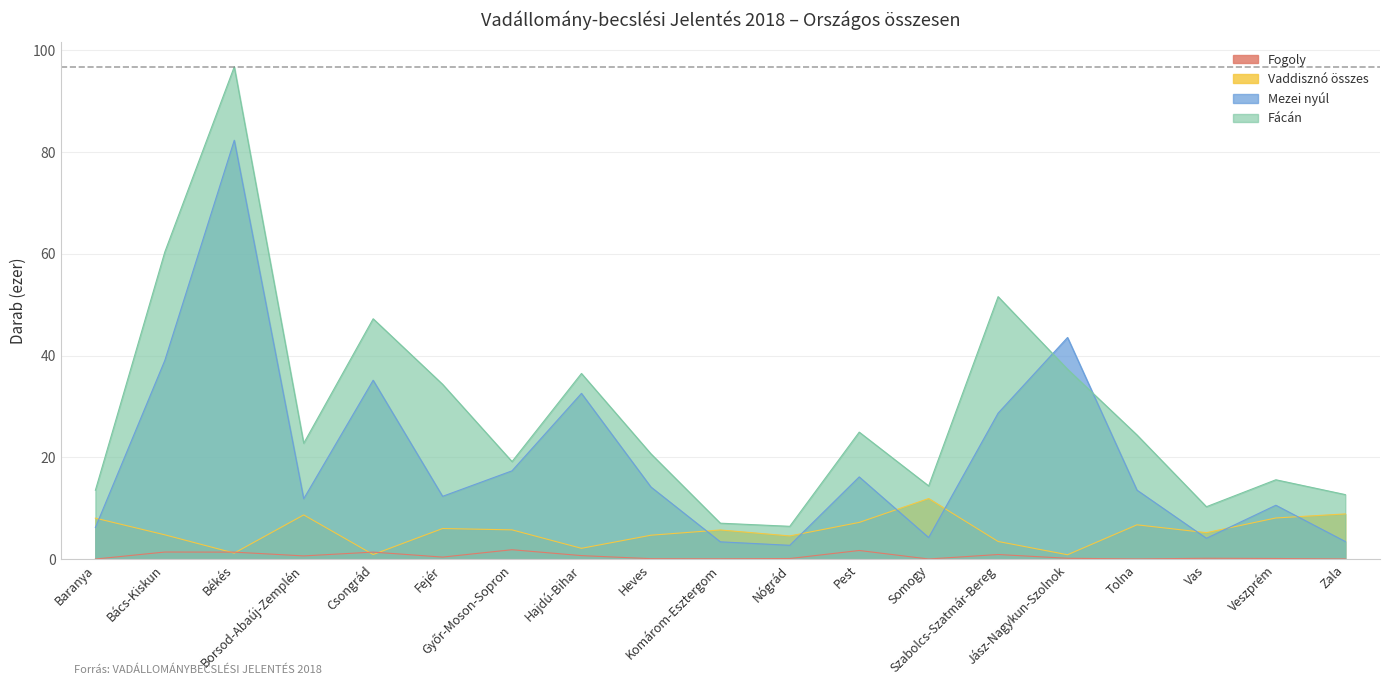

Which series has the widest spread of values?

Fácán